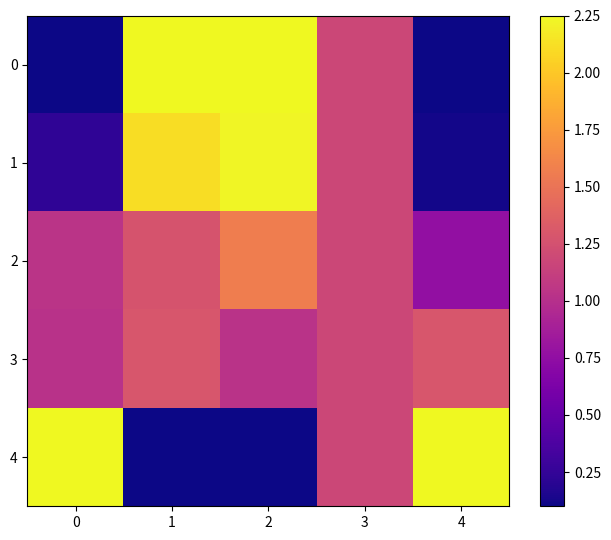

Reading left to right, extract all data points from this chart.

0: 0=0.1	1=2.2	2=2.2	3=1.2	4=0.1
1: 0=0.2	1=2.1	2=2.2	3=1.2	4=0.1
2: 0=1.0	1=1.3	2=1.6	3=1.2	4=0.8
3: 0=1.0	1=1.3	2=1.0	3=1.2	4=1.3
4: 0=2.2	1=0.1	2=0.1	3=1.2	4=2.2